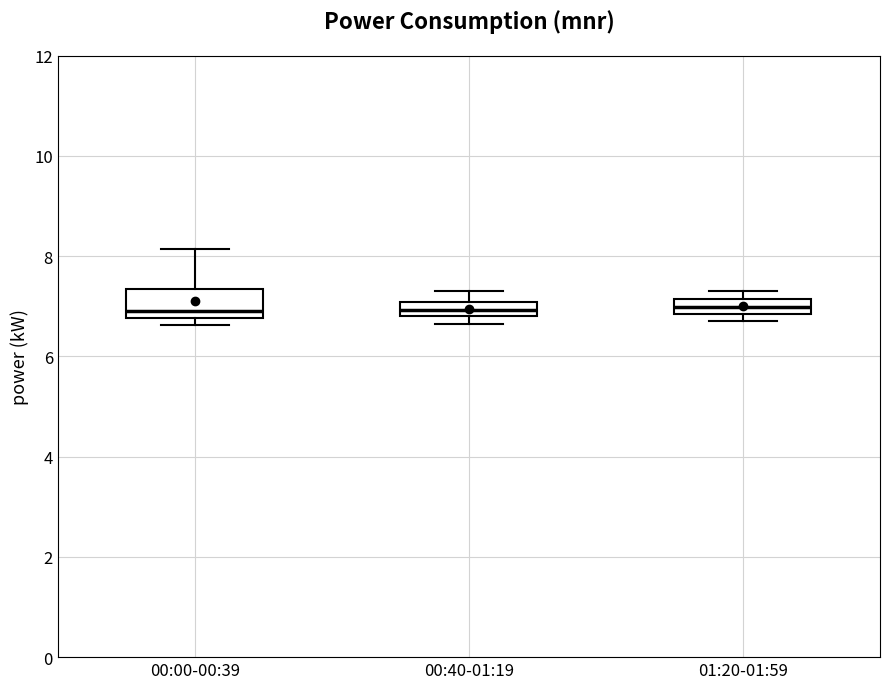

Which box is the tallest, from its lower edge to its upper edge?

00:00-00:39